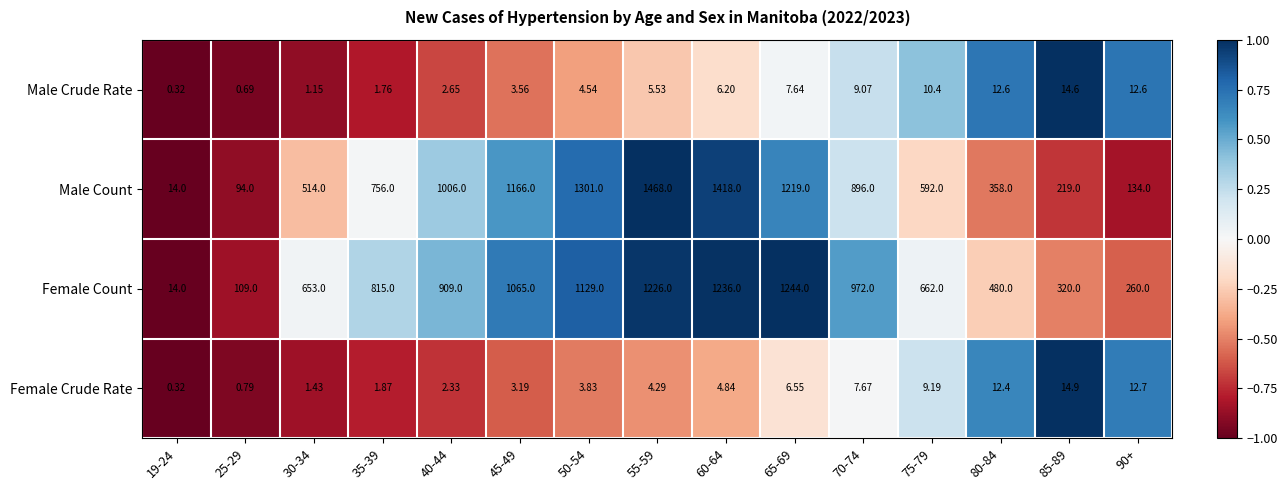

Rank the series by their maximum value, from highest to lowest.

Male Count, Female Count, Female Crude Rate, Male Crude Rate